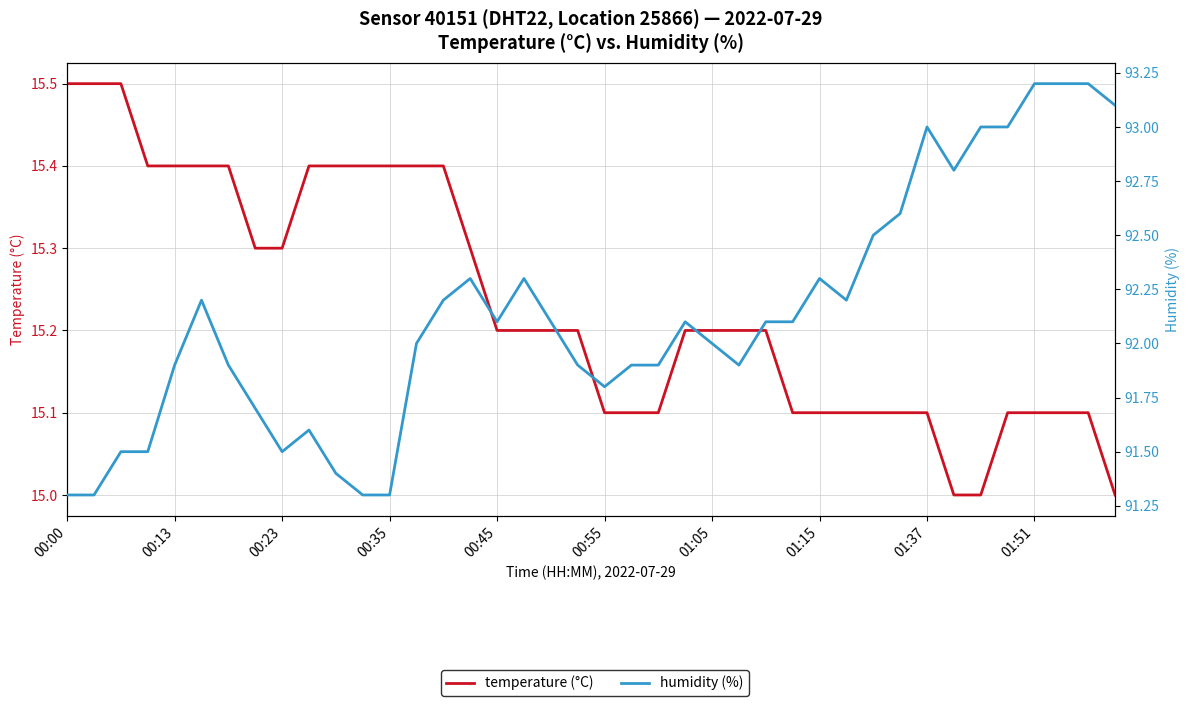

True or false: humidity (%) and temperature (°C) intersect in this chart.

False